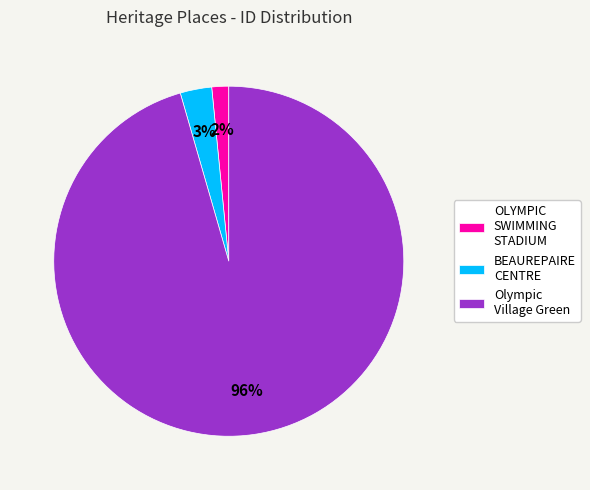

What is the smallest slice in the pie chart?

OLYMPIC SWIMMING STADIUM